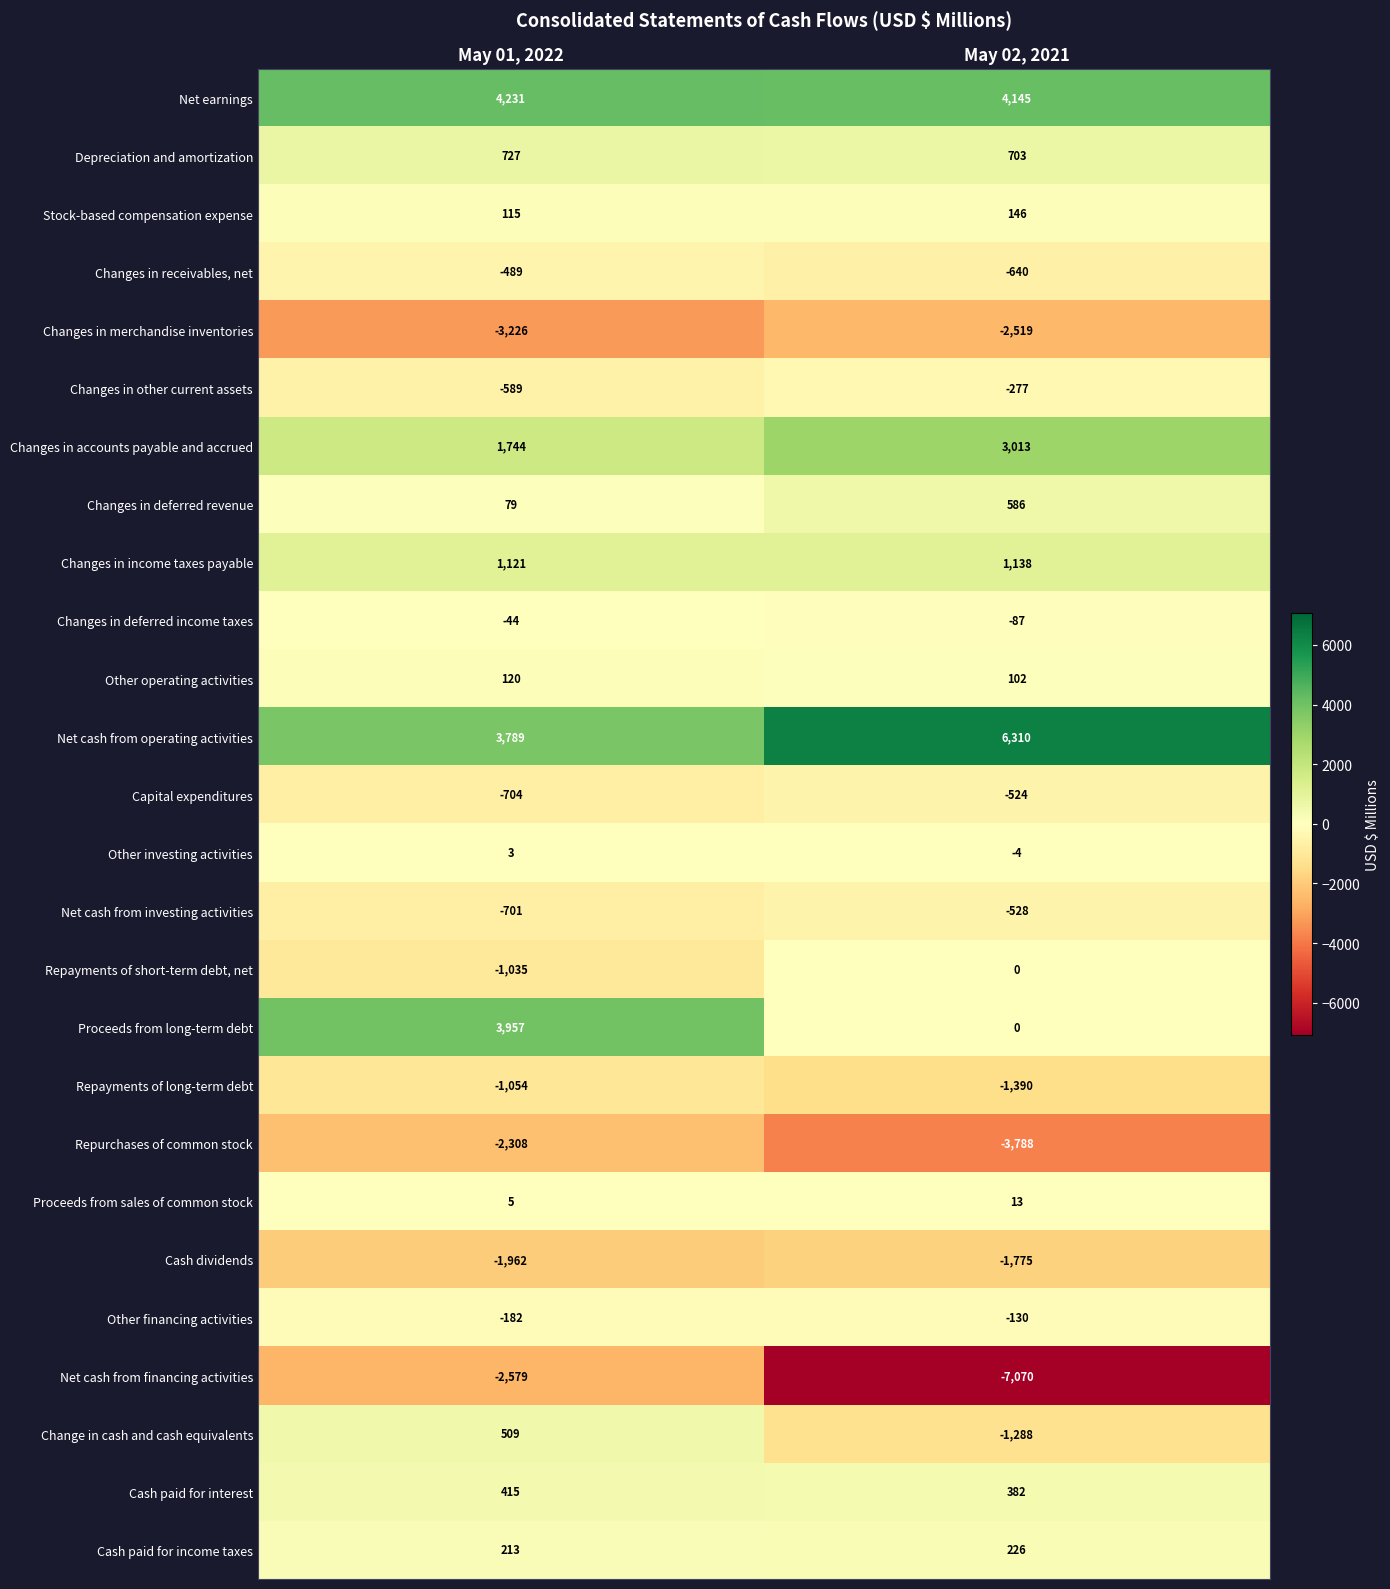

At which category is the sum across all series the highest?

May 01, 2022